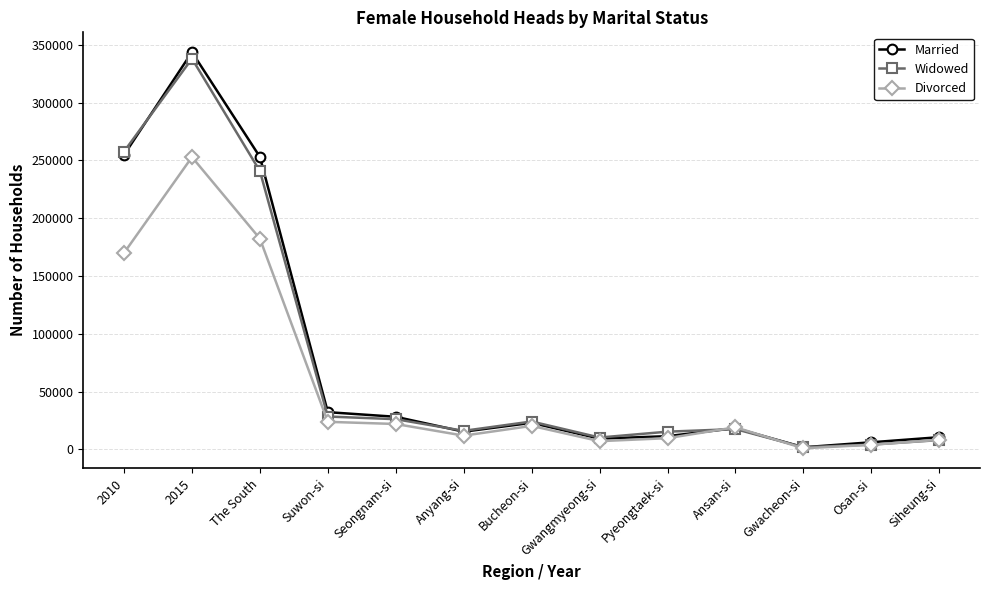

Where is the first local maximum for Divorced?

2015